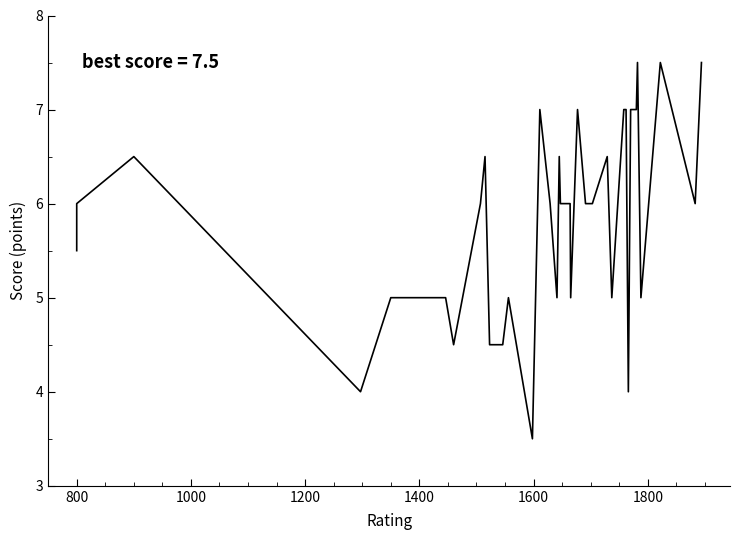

What is the minimum value shown in the chart?

3.5